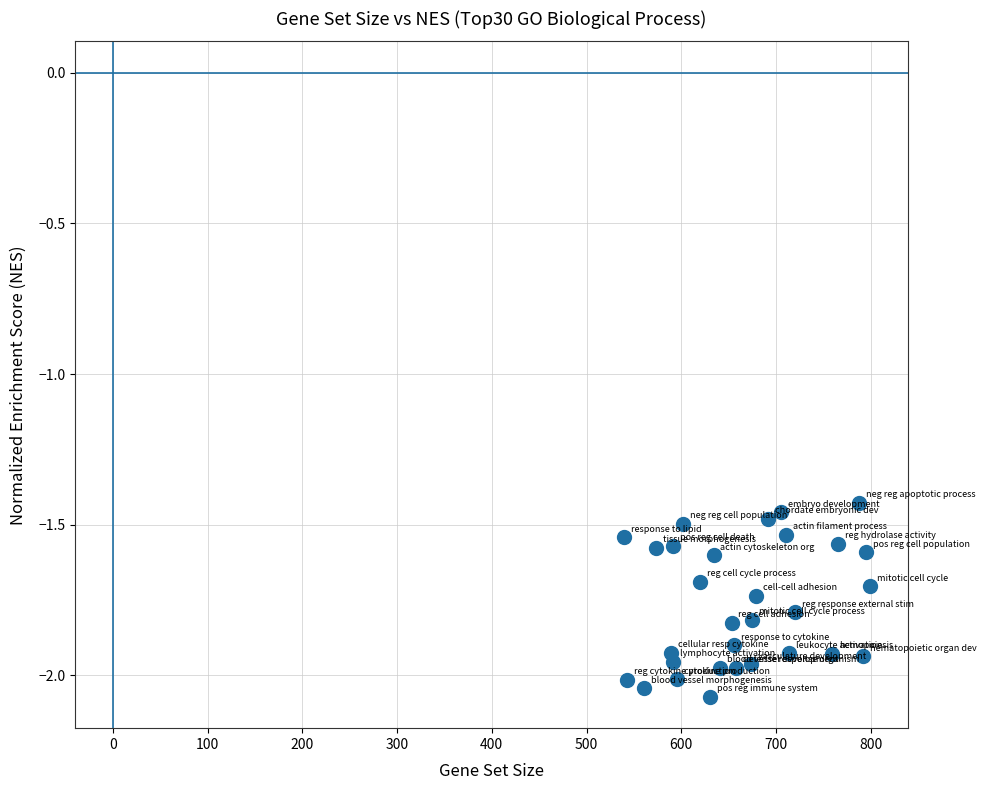

What is the range of X values (max minus min)?

259.0